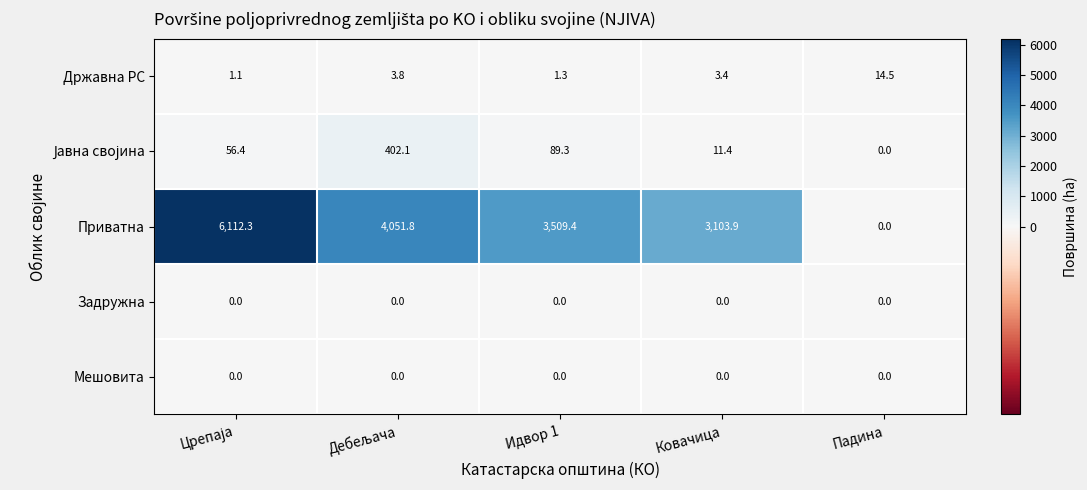

Is it true that Државна РС equals 5.3 at Ковачица?

False